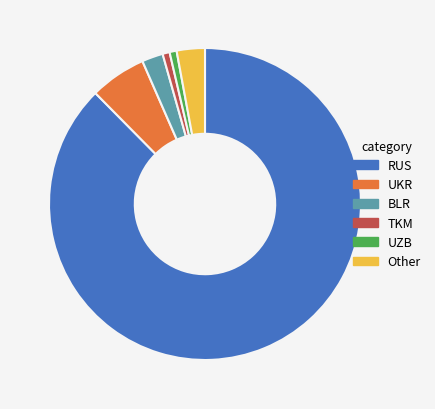

Is it true that UZB is 11% of the pie?

False